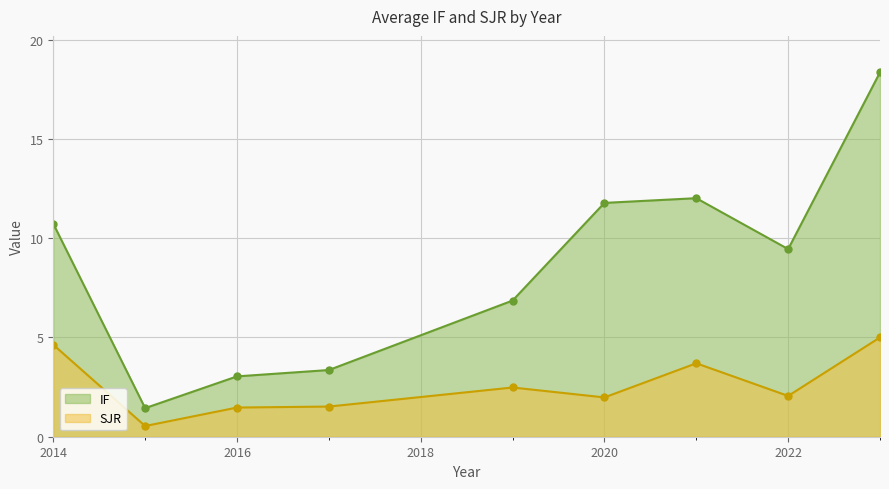

What is the minimum value shown in the chart?

0.5